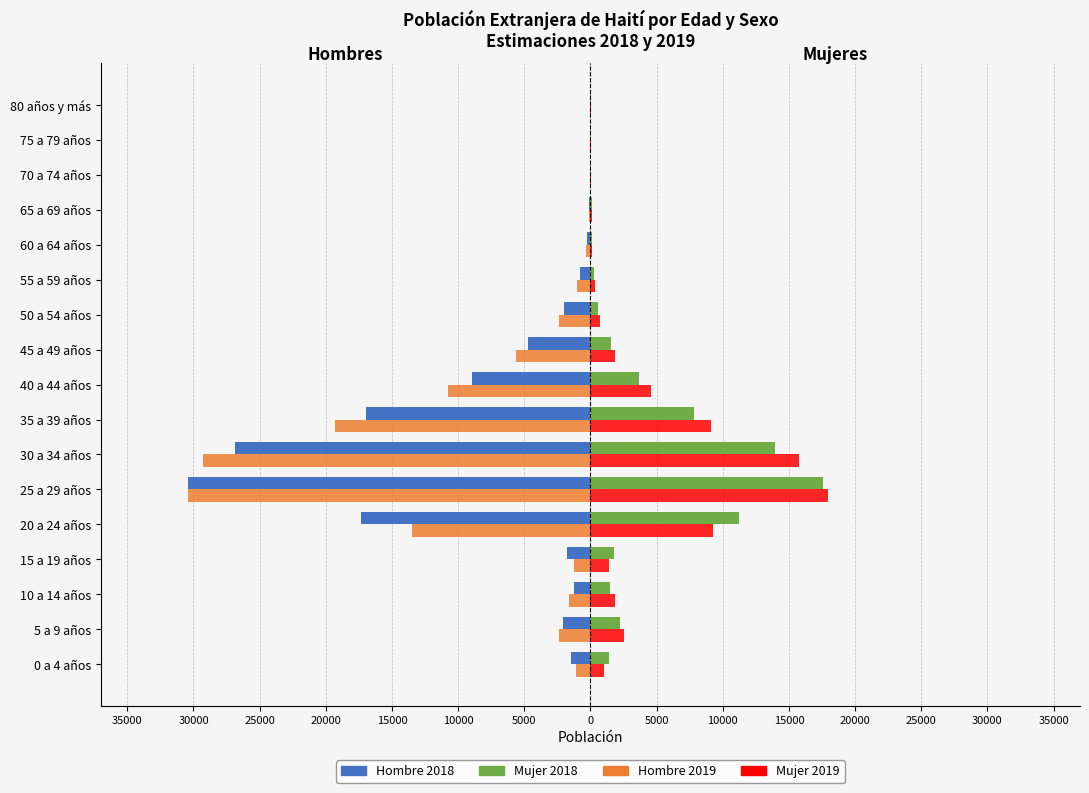

What are all the series names shown in the legend?

Hombre 2018, Mujer 2018, Hombre 2019, Mujer 2019